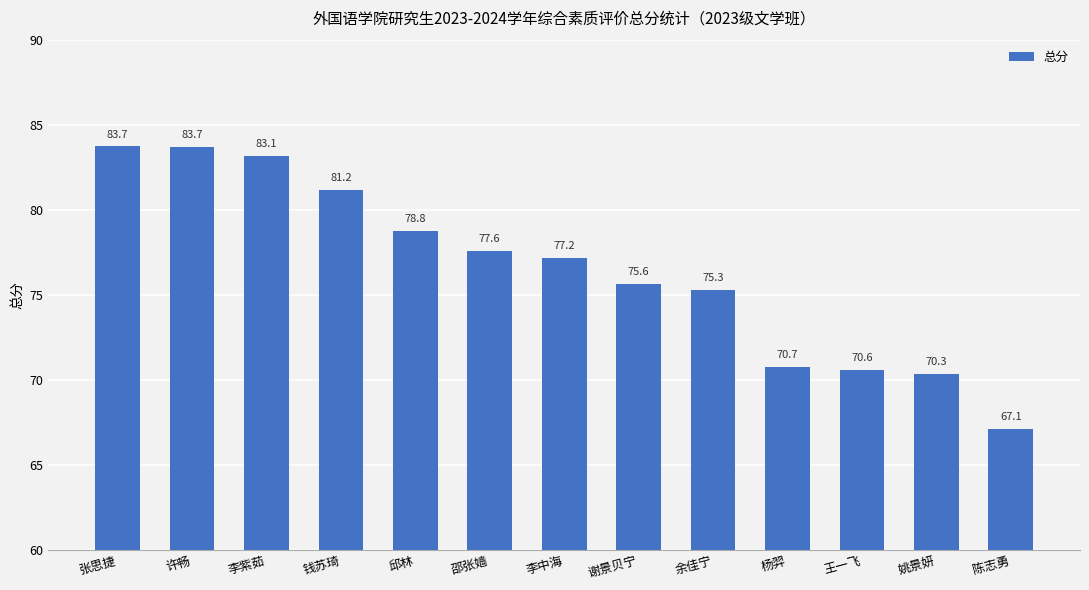

What is the difference between the second highest and second lowest values?

13.4